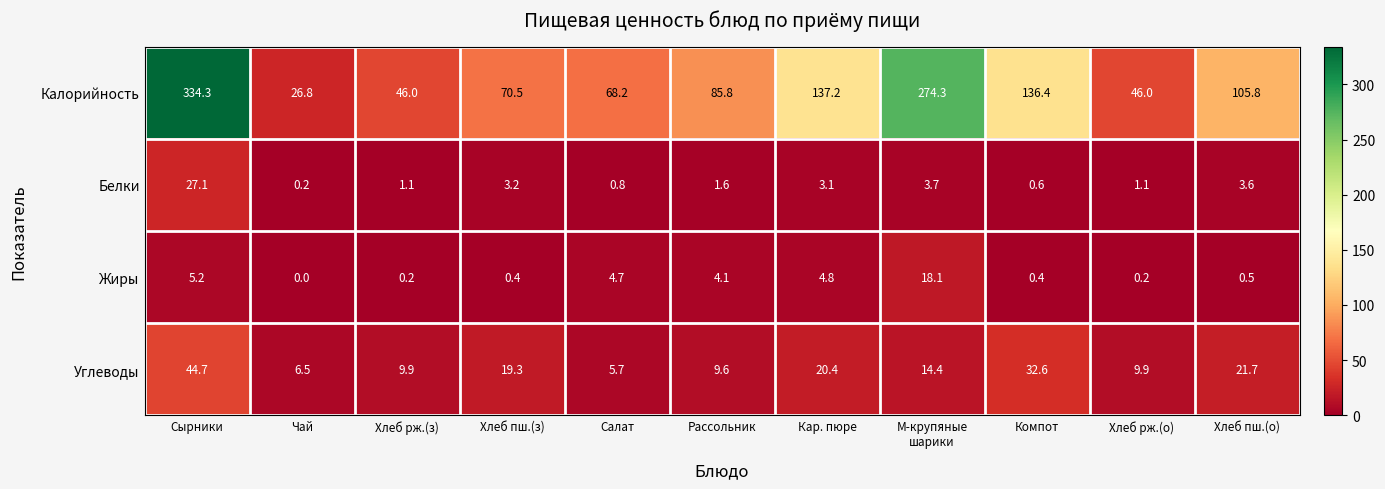

Is it true that Калорийность equals 115.1 at Рассольник?

False